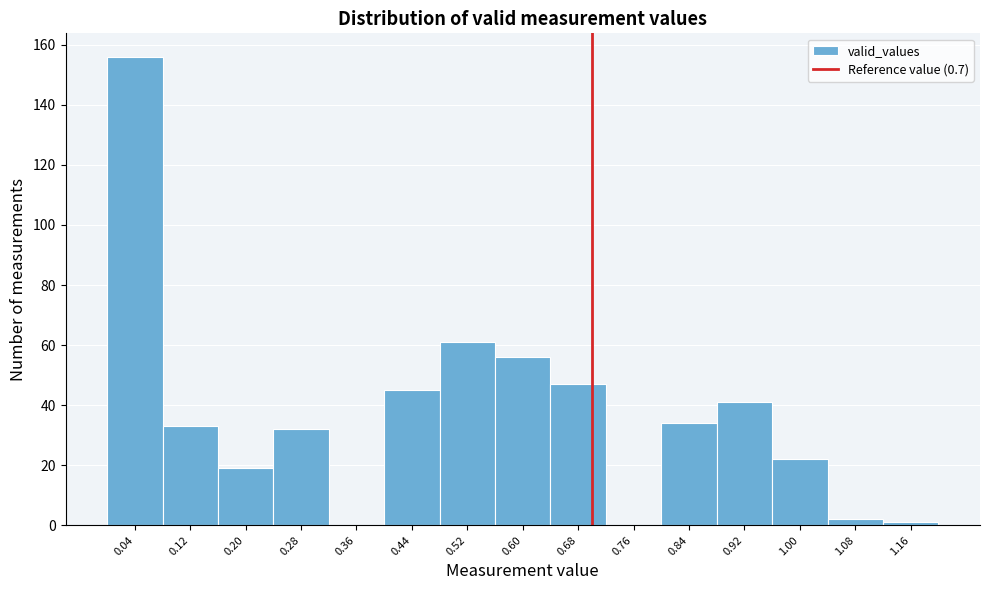

Reading left to right, list every bar in this chart as the range it spans on the x-axis followed by its height. The values are not printed on the chart, so give them approximately, as read against the axis.

0.00 to 0.08: 156
0.08 to 0.16: 34
0.16 to 0.24: 20
0.24 to 0.32: 32
0.32 to 0.40: 0
0.40 to 0.48: 46
0.48 to 0.56: 62
0.56 to 0.64: 56
0.64 to 0.72: 48
0.72 to 0.80: 0
0.80 to 0.88: 34
0.88 to 0.96: 42
0.96 to 1.04: 22
1.04 to 1.12: 2
1.12 to 1.20: under 2